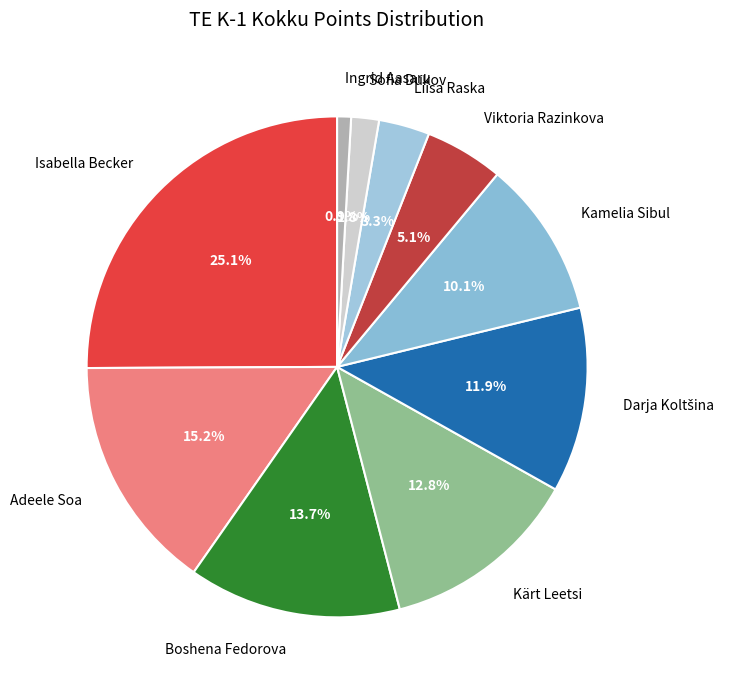

What percentage do Sofia Dukov and Adeele Soa together represent?

17.0%